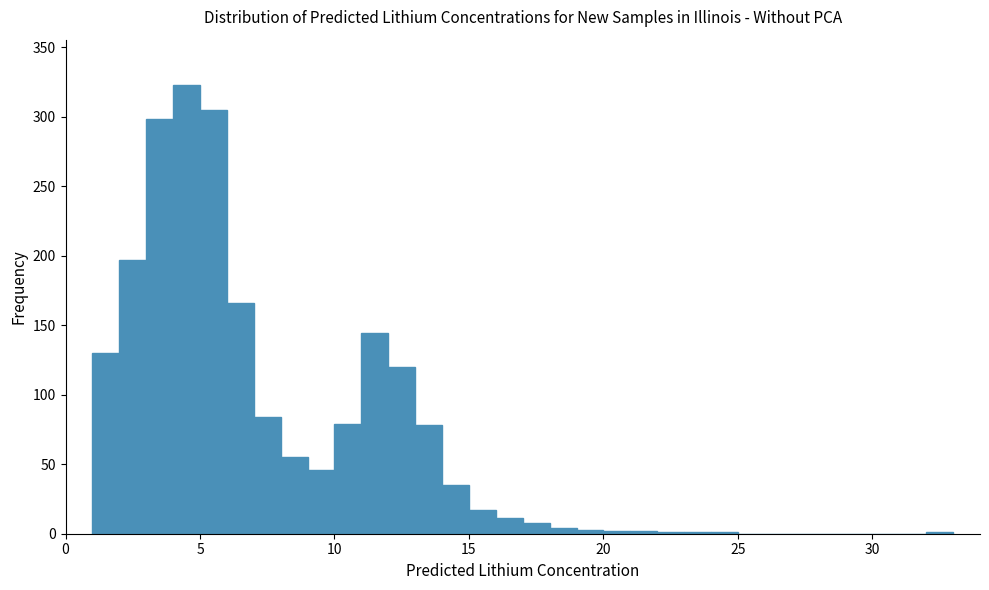

Read against the x-axis, roughly where is the centre of the tallest bar?

4.5